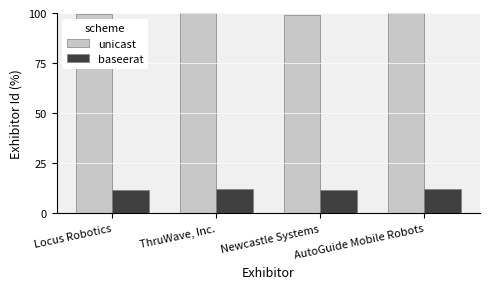

What is the label of the 4th bar from the left?

AutoGuide Mobile Robots